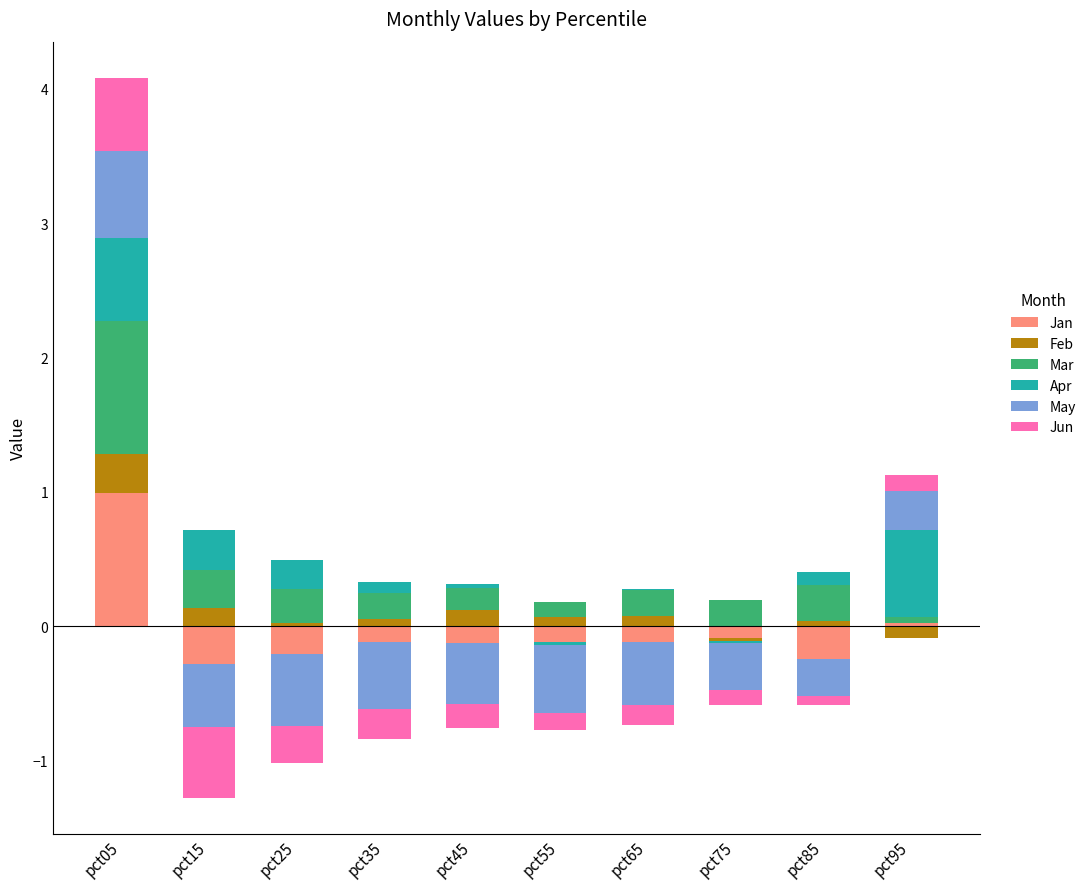

Between pct05 and pct65, which series saw the biggest shift?

Jan